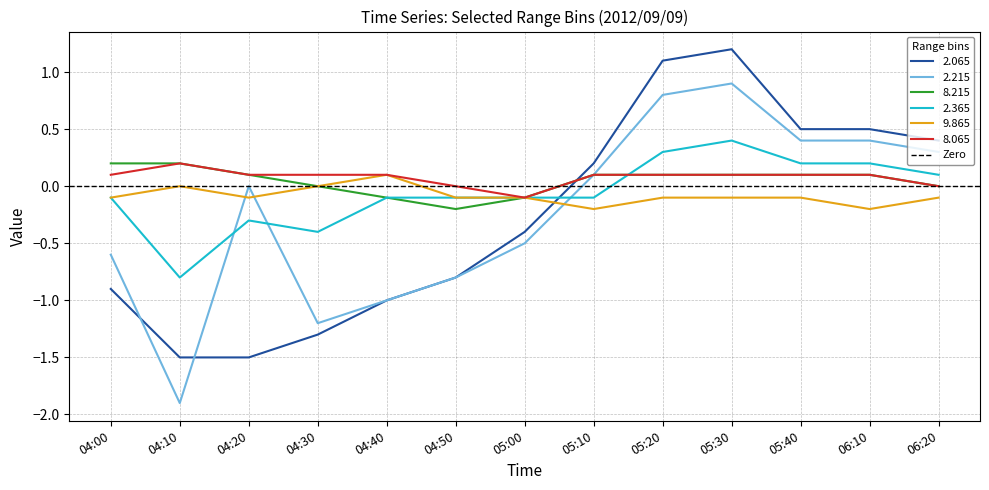

How many data points in 2.065 are less than 0?

7